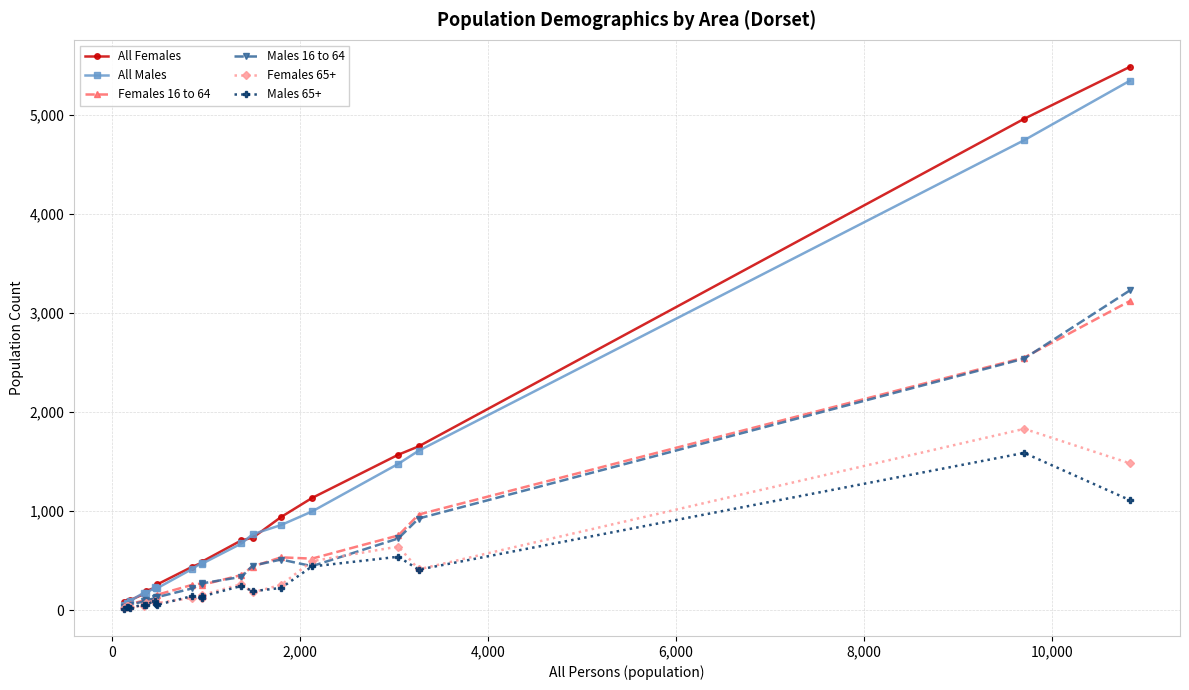

List the series in order of their peak value, highest first.

All Females, All Males, Males 16 to 64, Females 16 to 64, Females 65+, Males 65+